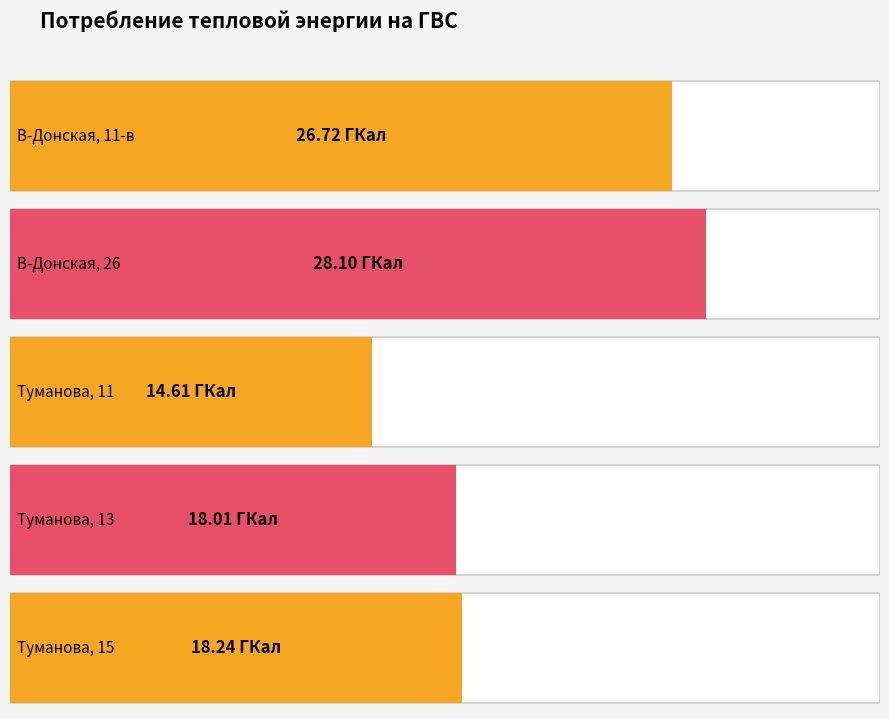

What is the change in value from Туманова, 11 to Туманова, 13?

+3.4